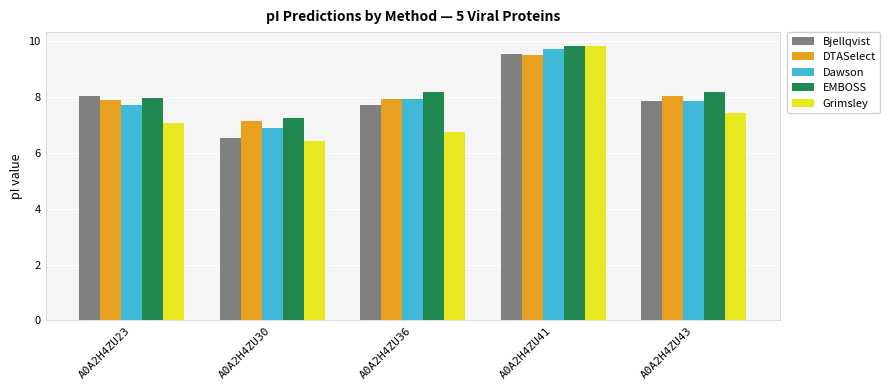

What are all the series names shown in the legend?

Bjellqvist, DTASelect, Dawson, EMBOSS, Grimsley